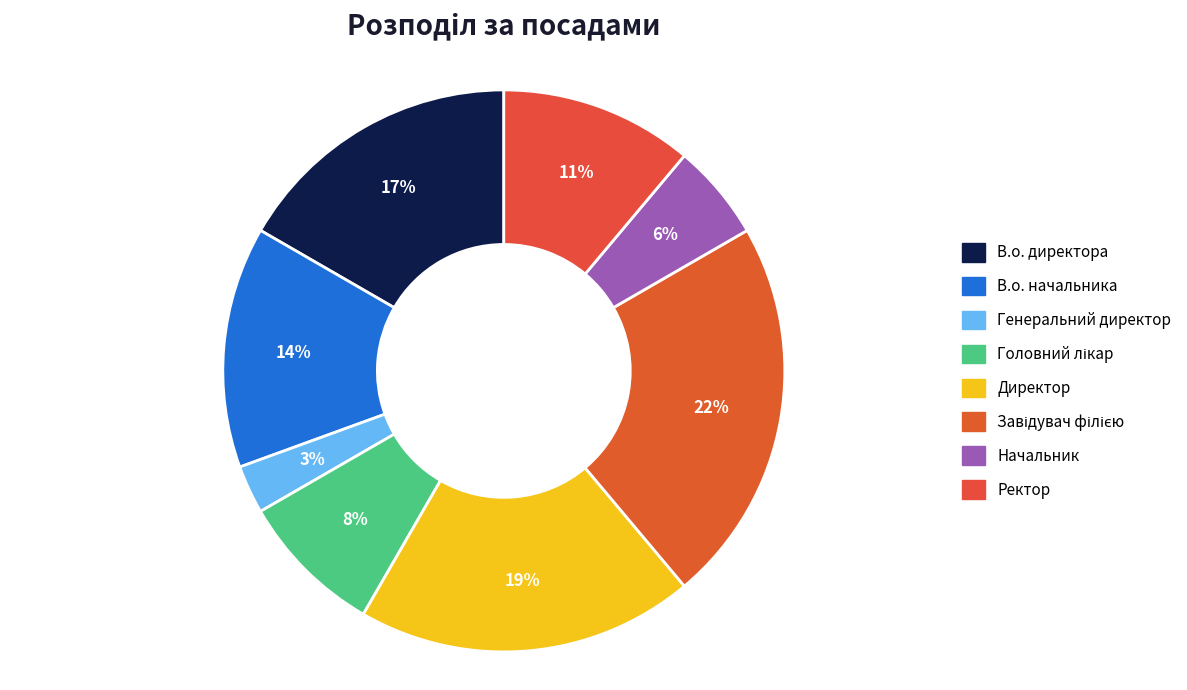

Rank the categories by value from lowest to highest.

Генеральний директор, Начальник, Головний лікар, Ректор, В.о. начальника, В.о. директора, Директор, Завідувач філією